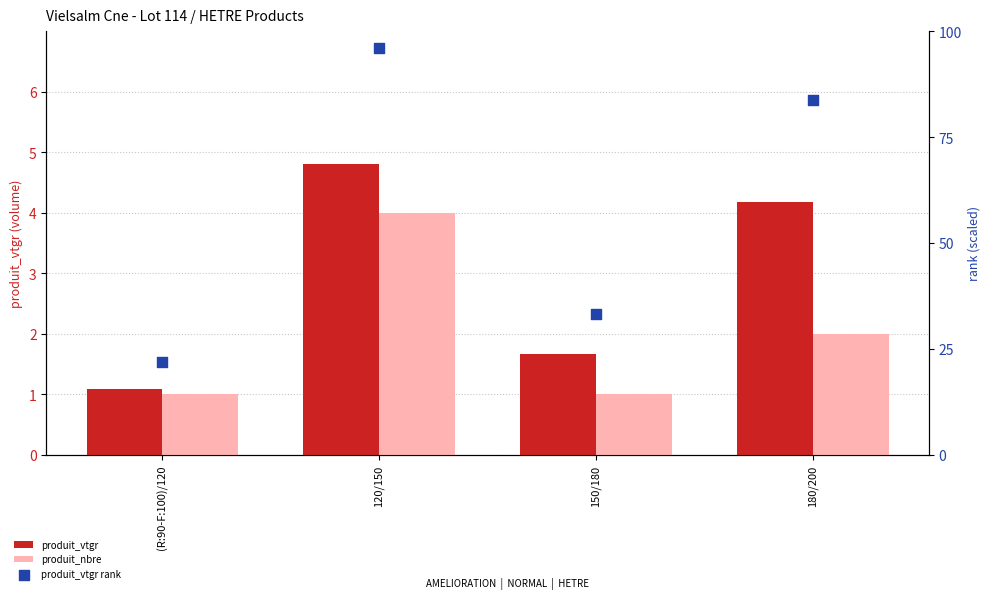

Which series has the largest Y range (max minus min)?

produit_vtgr rank